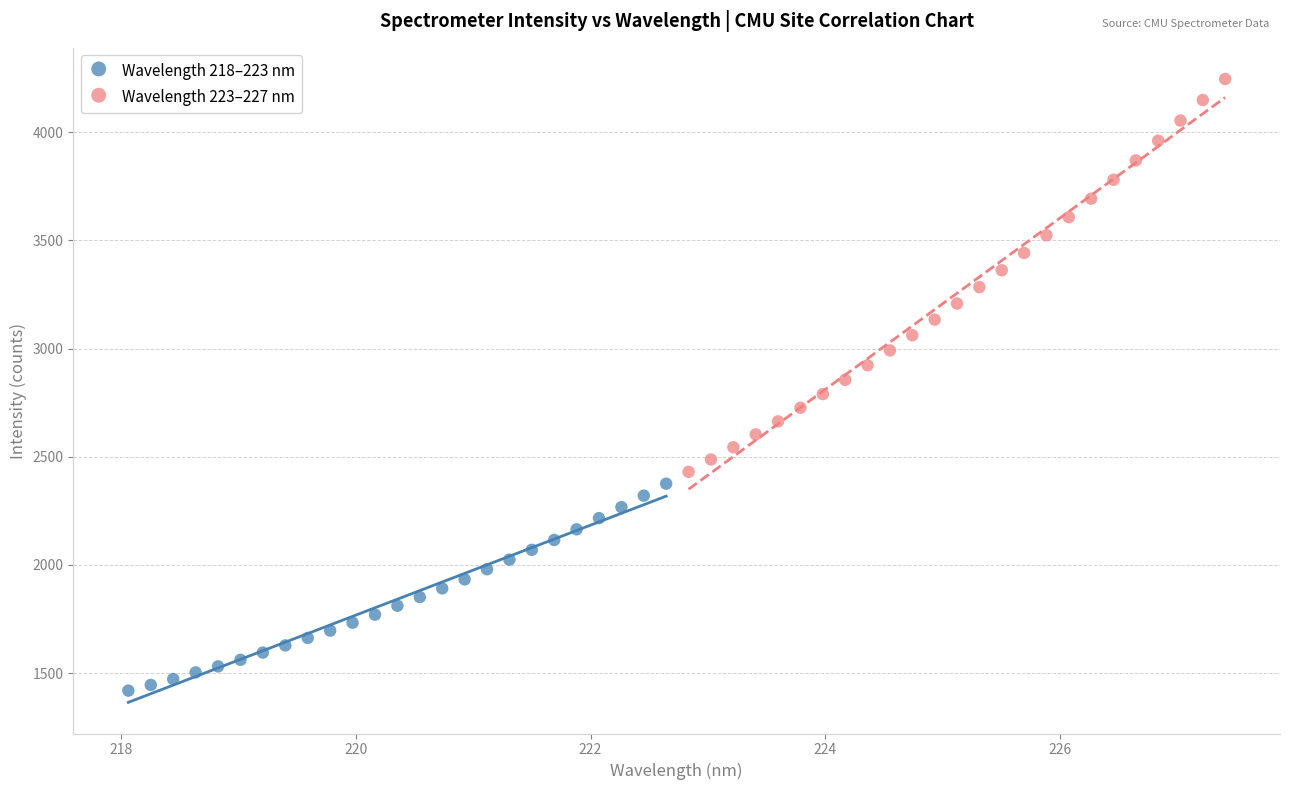

Which series has the widest spread of Y values?

Wavelength 223–227 nm